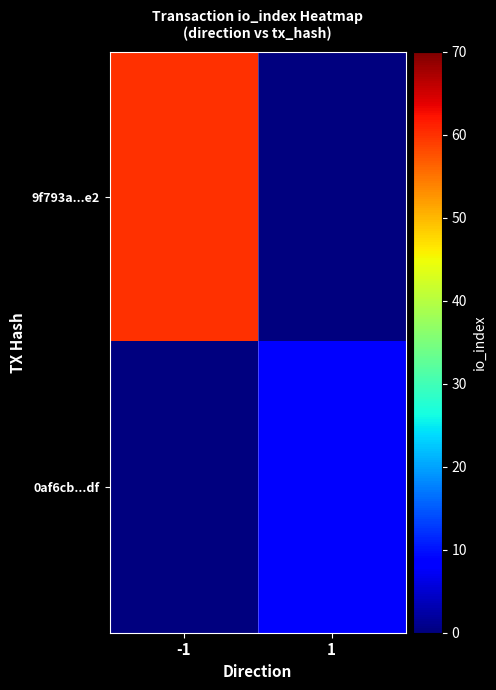

Reading right to left, what are all the values shown in this chart?

9f793a...e2: 1=0	-1=60
0af6cb...df: 1=9	-1=0